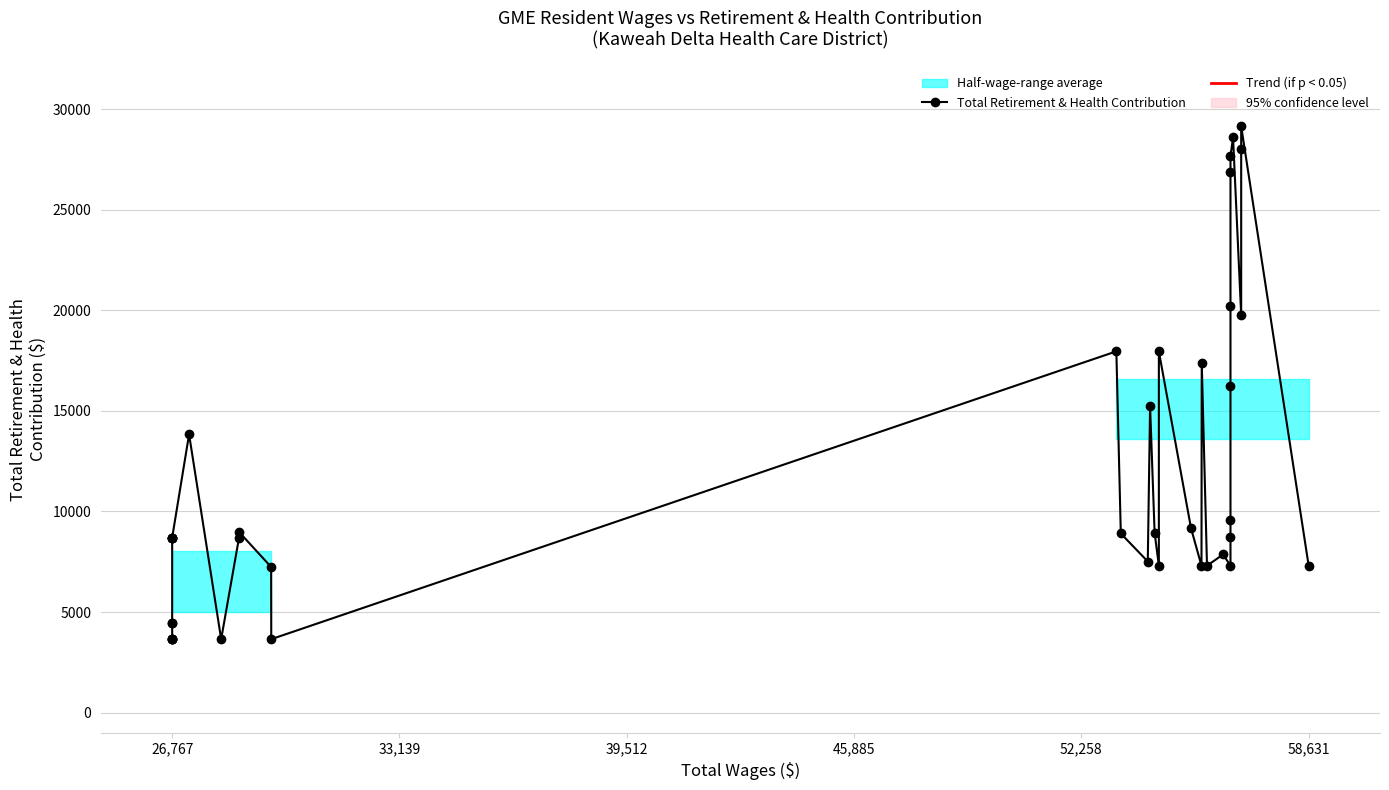

Does the chart display data point markers on the line(s)?

Yes